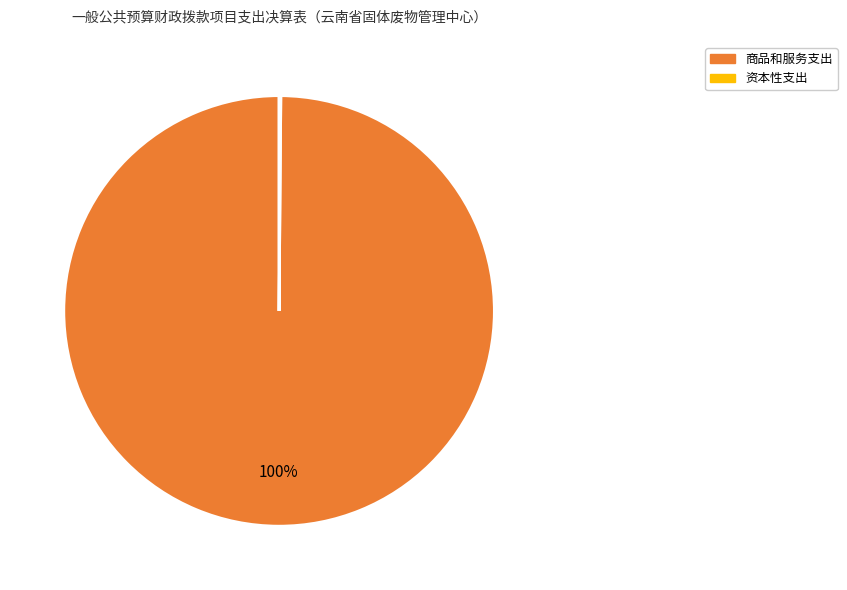

To the nearest percent, what is the difference between the largest and smallest slice percentages?

100%